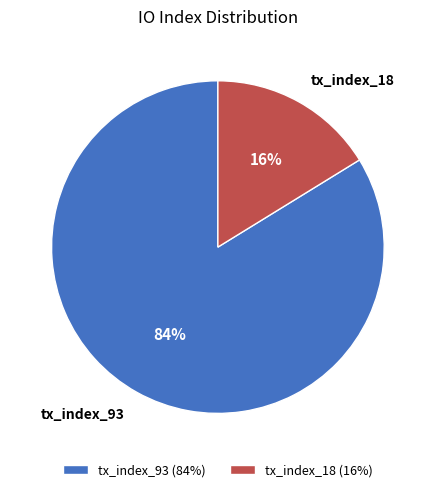

Between tx_index_93 and tx_index_18, which is larger?

tx_index_93